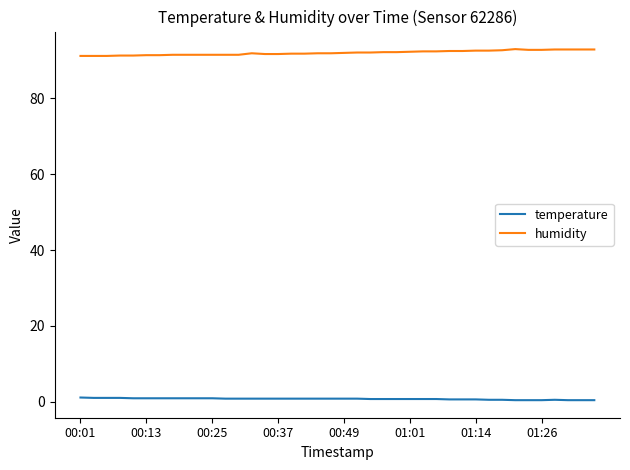

Which series has the largest total across all categories?

humidity